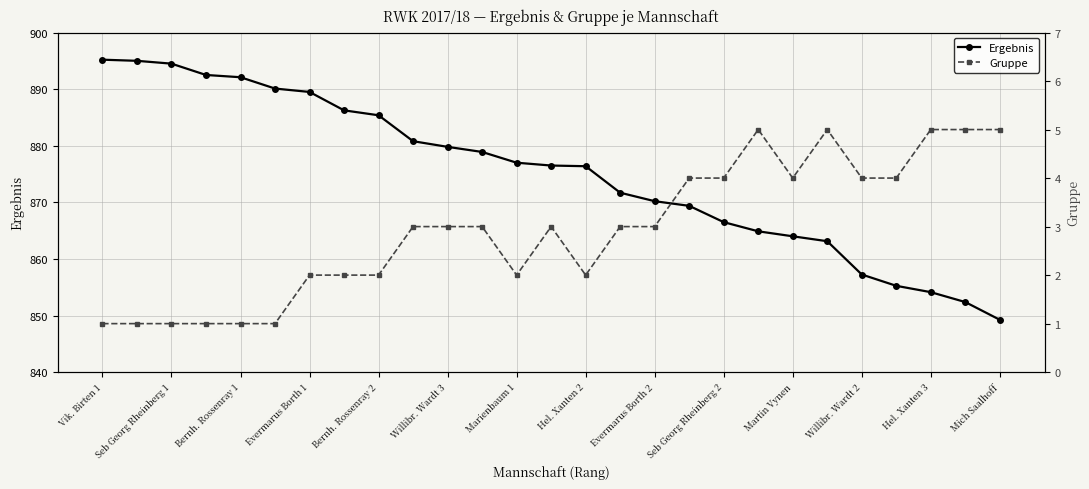

At which label does Ergebnis reach its minimum?

Mich Saalhoff